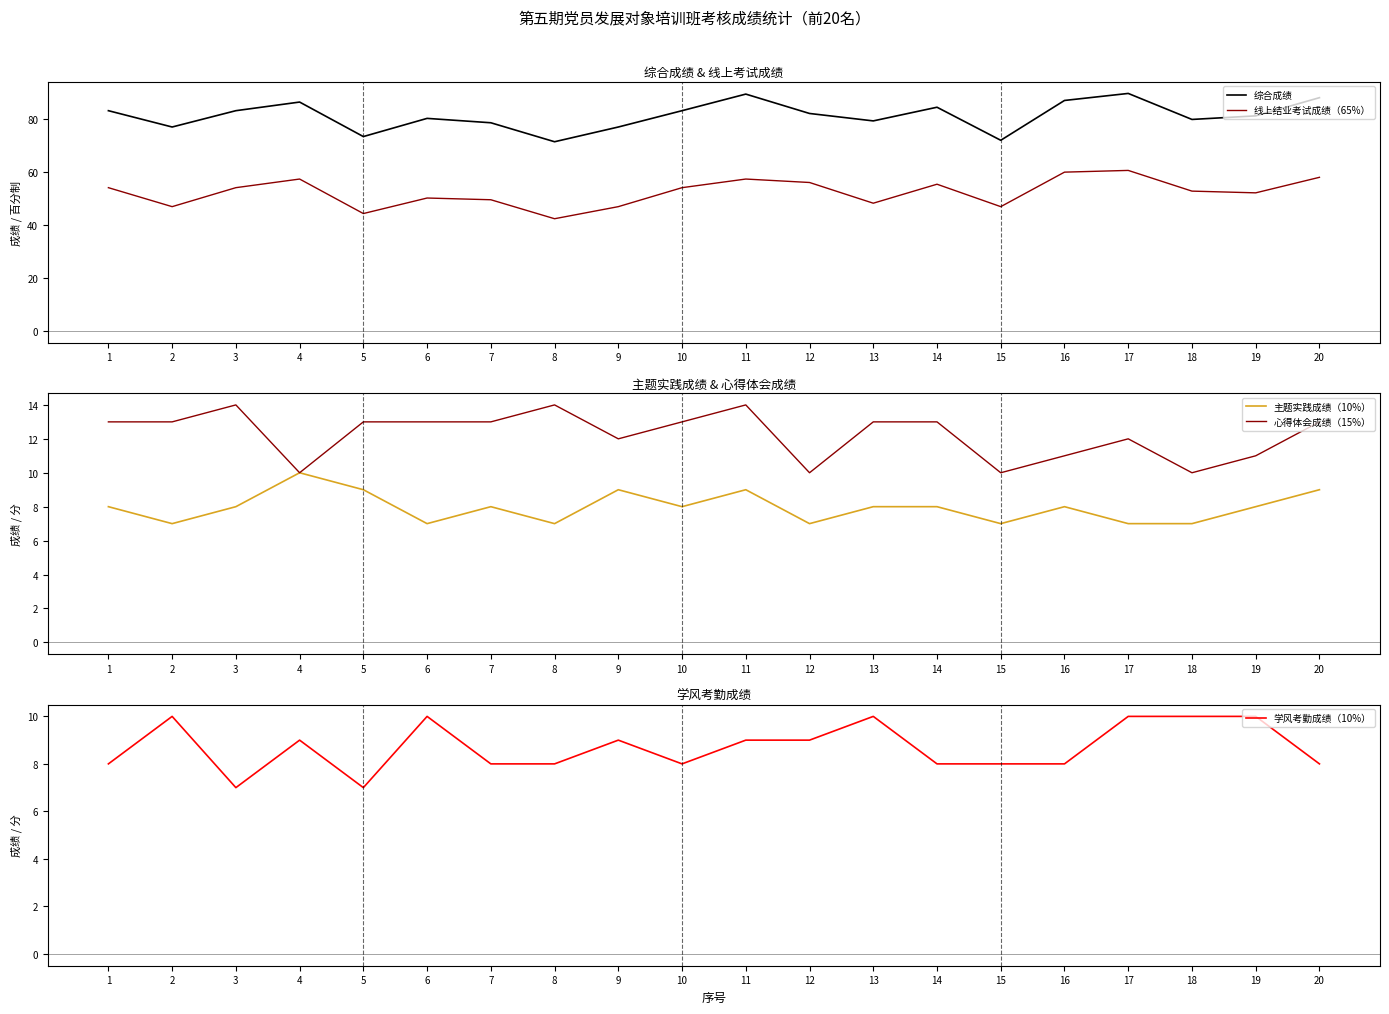

True or false: 综合成绩 has a value of 135.8 at 11.

False